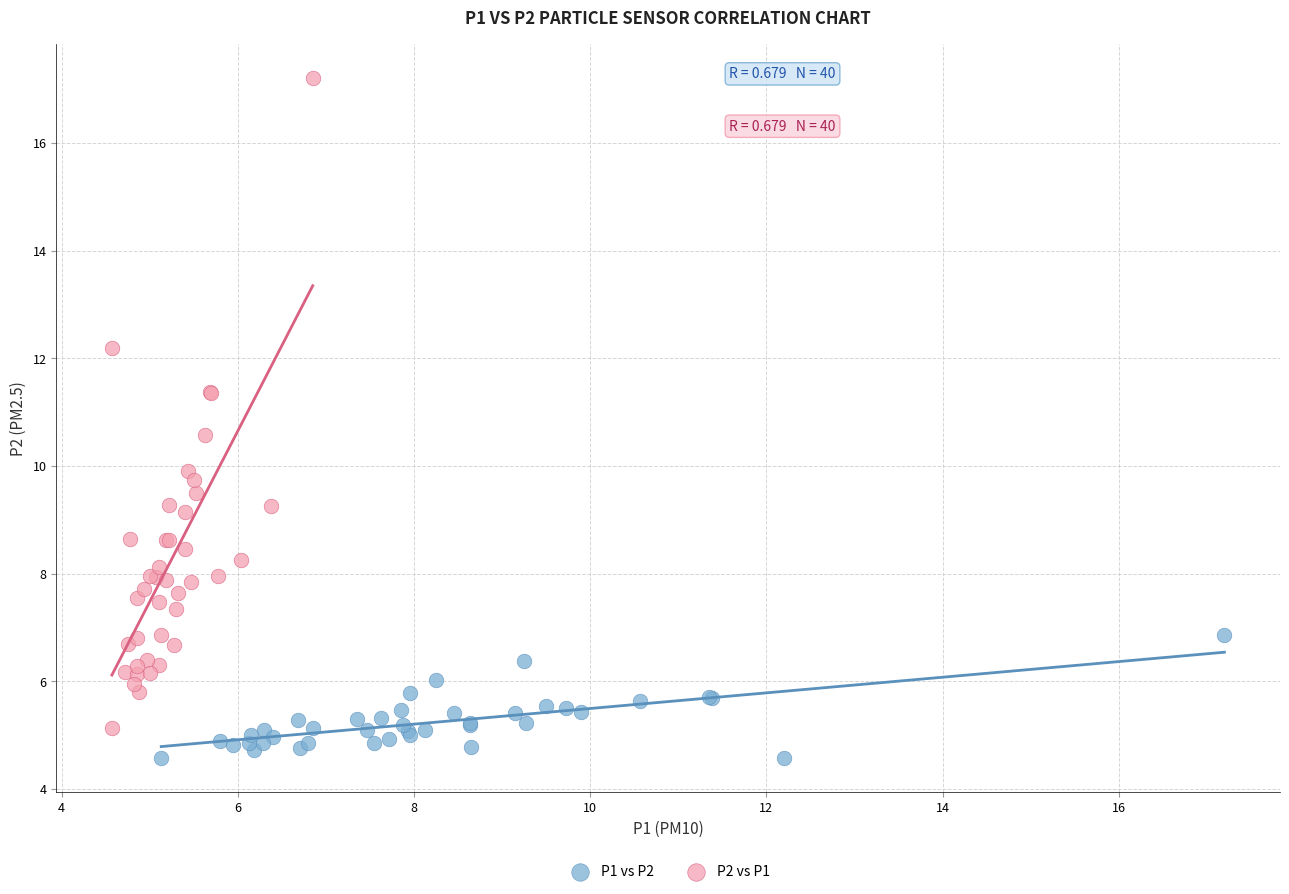

Which series reaches the maximum Y coordinate?

P2 vs P1